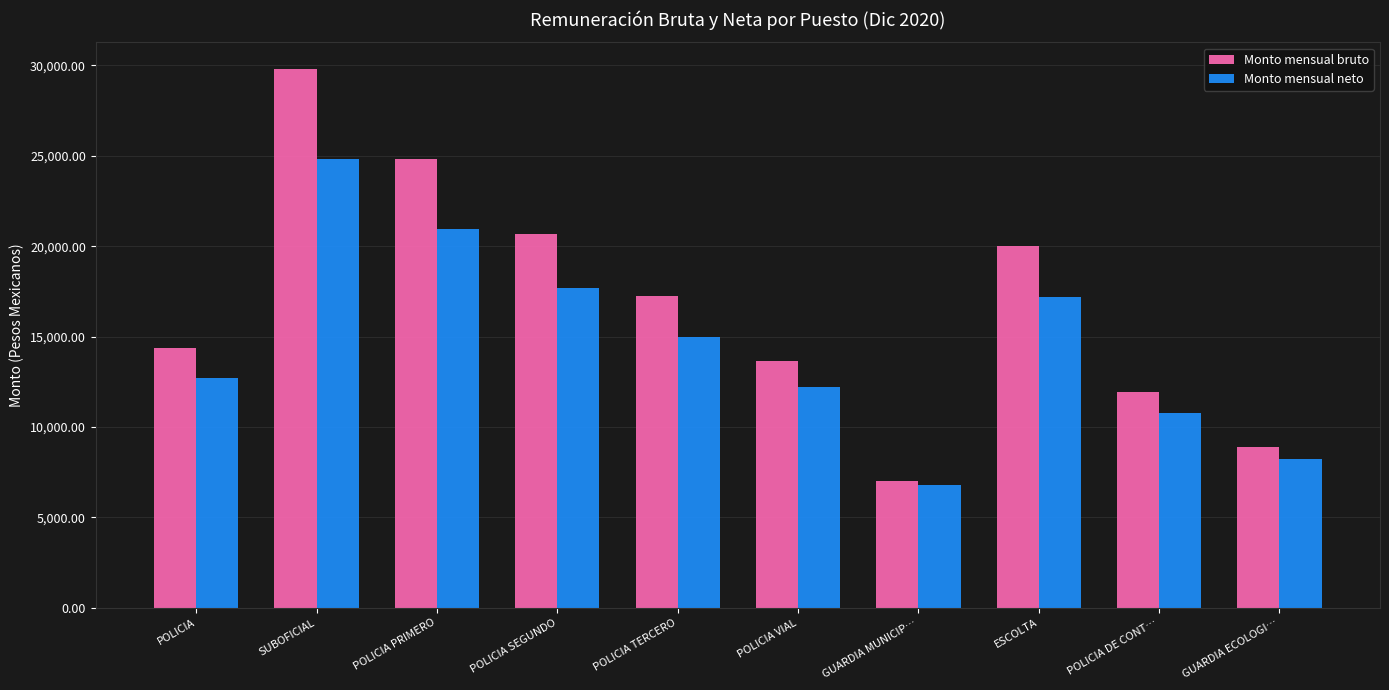

What is the difference between the highest and lowest values at ESCOLTA?

2830.0